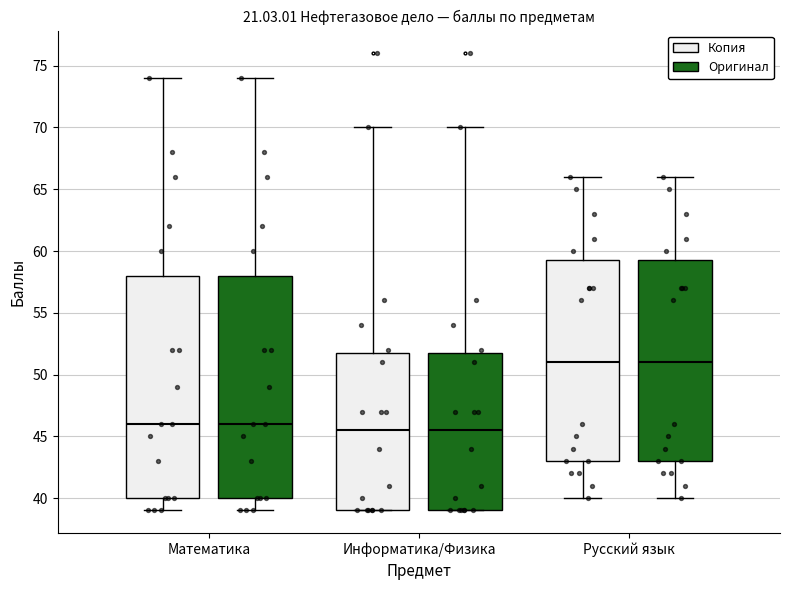

Where is the lower edge of the box for Математика (Оригинал) on the y-axis? The values are not printed on the chart, so give them approximately, as read against the axis.

40.0